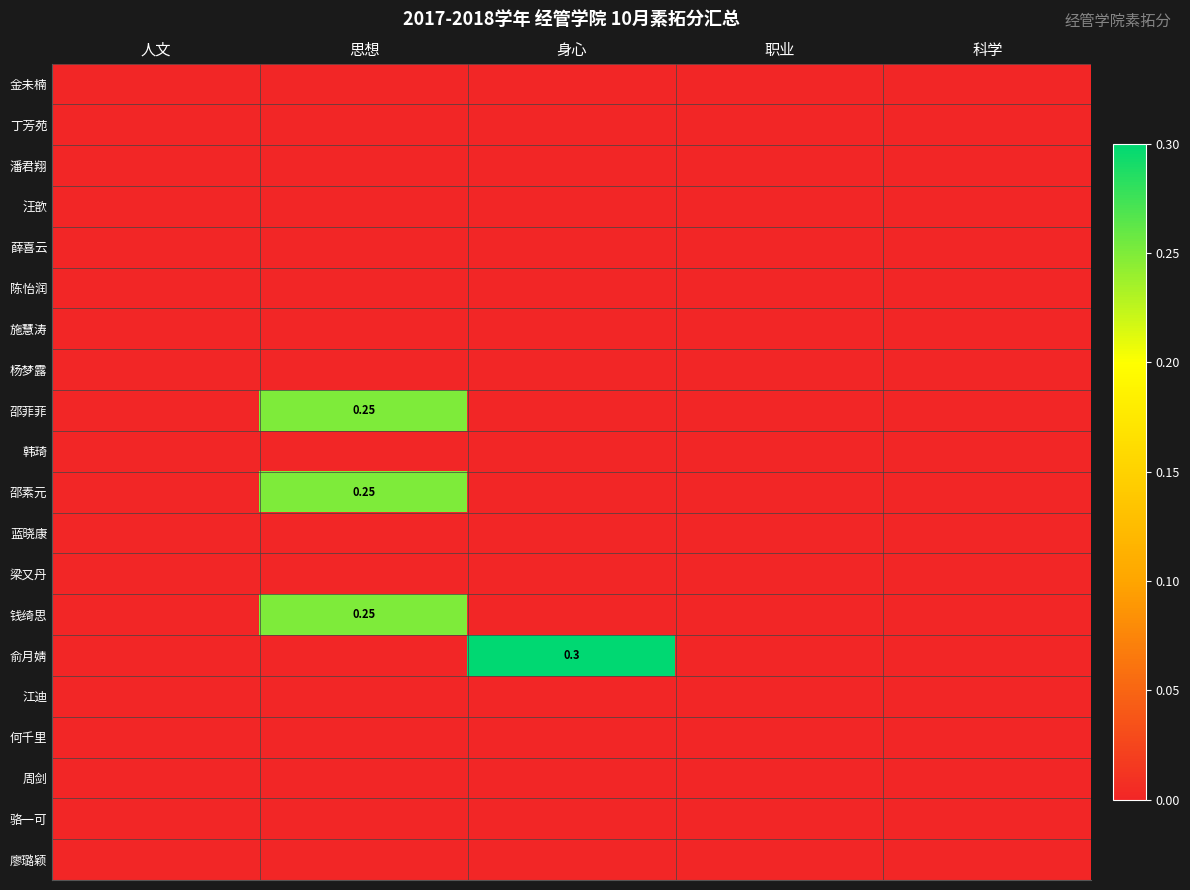

Is it true that 邵素元 equals 0.0 at 人文?

True